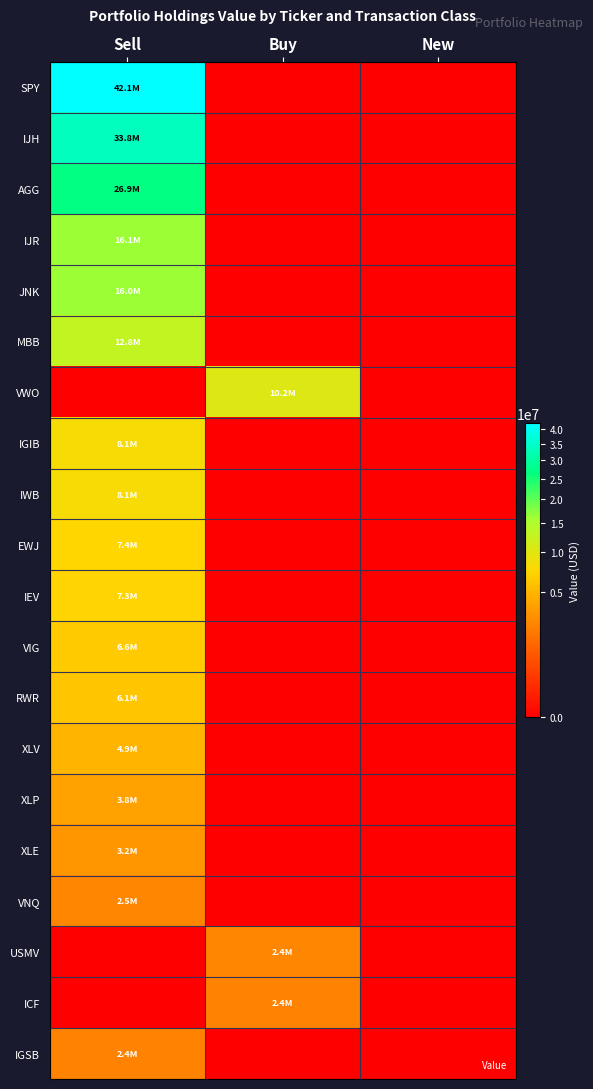

Between Sell and New, which is larger?

Sell